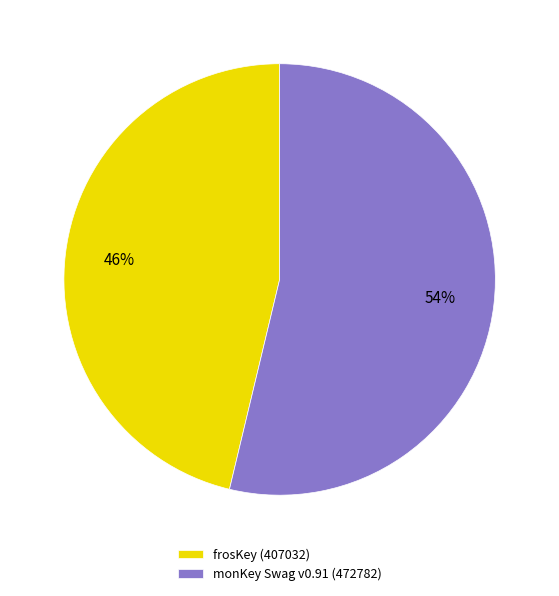

To the nearest percent, what is the combined percentage of monKey Swag v0.91 (472782) and frosKey (407032)?

100%